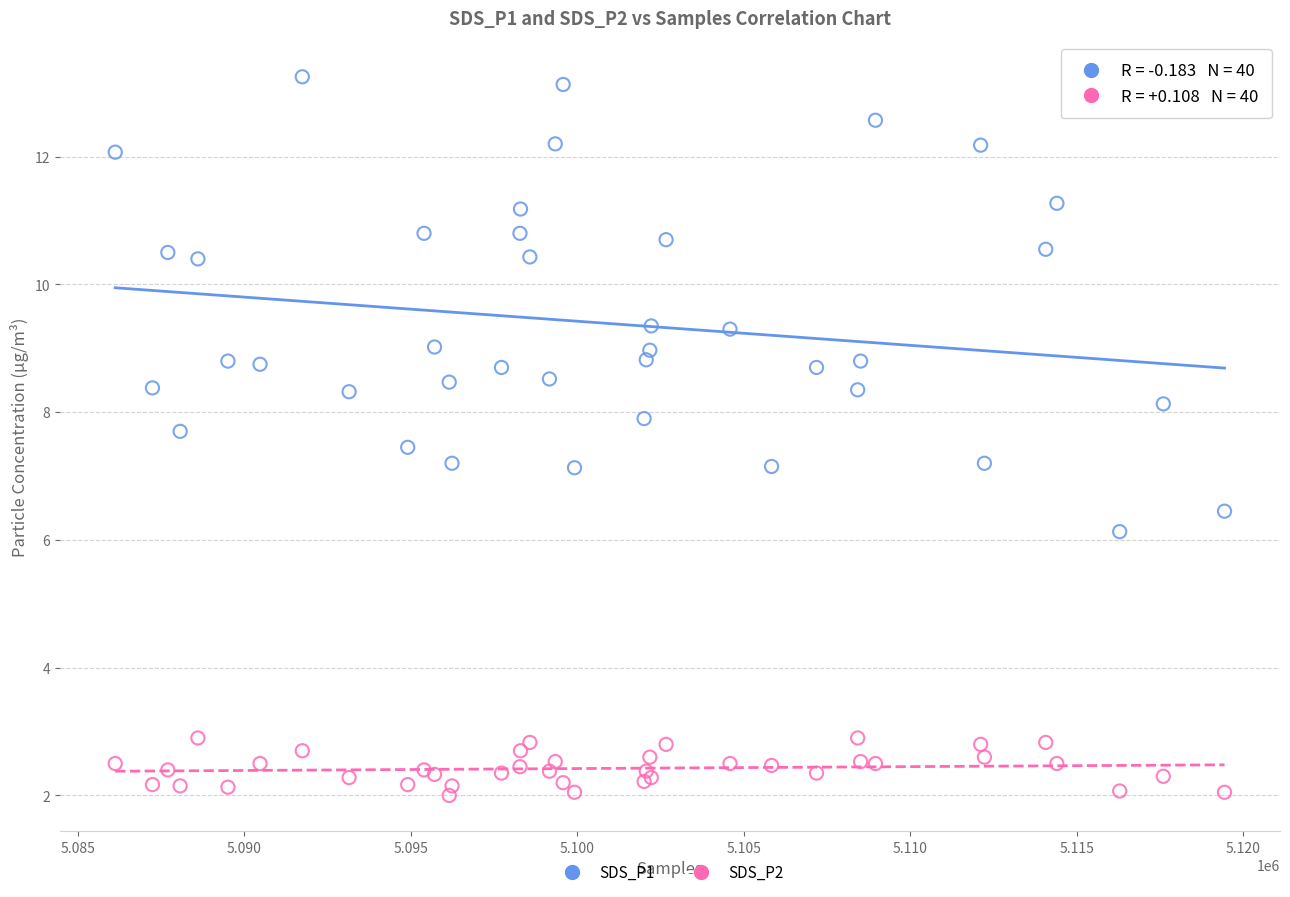

What are all the series names shown in the legend?

SDS_P1, SDS_P2